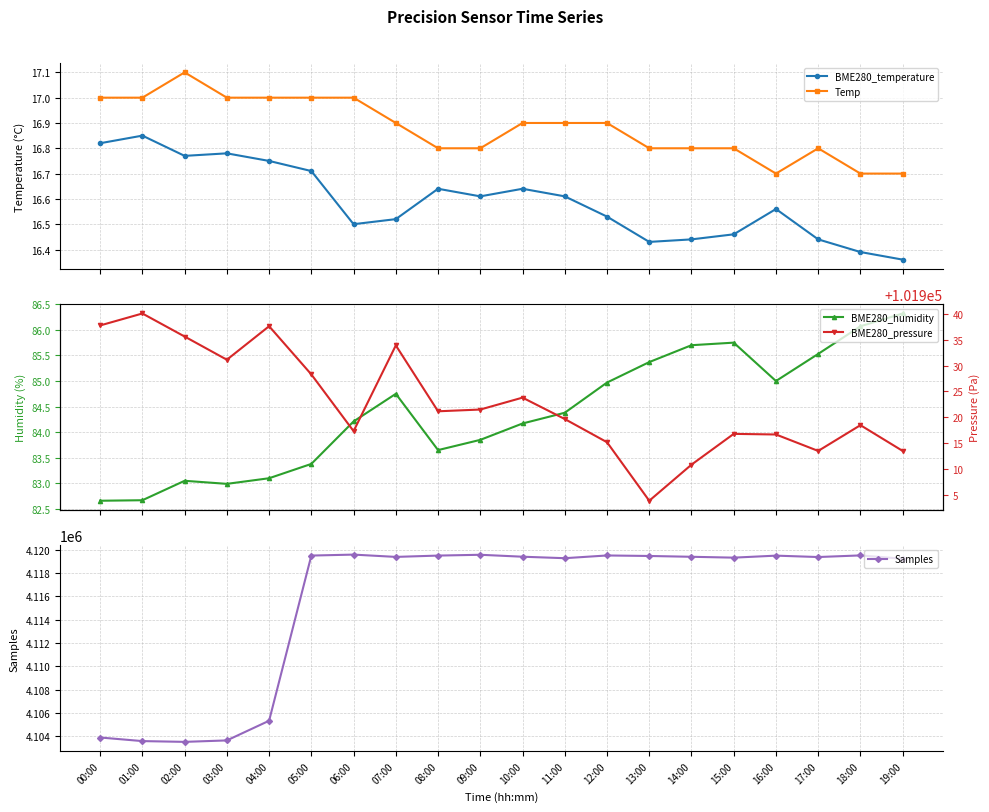

At how many categories does at least one series exceed 1701056?

20